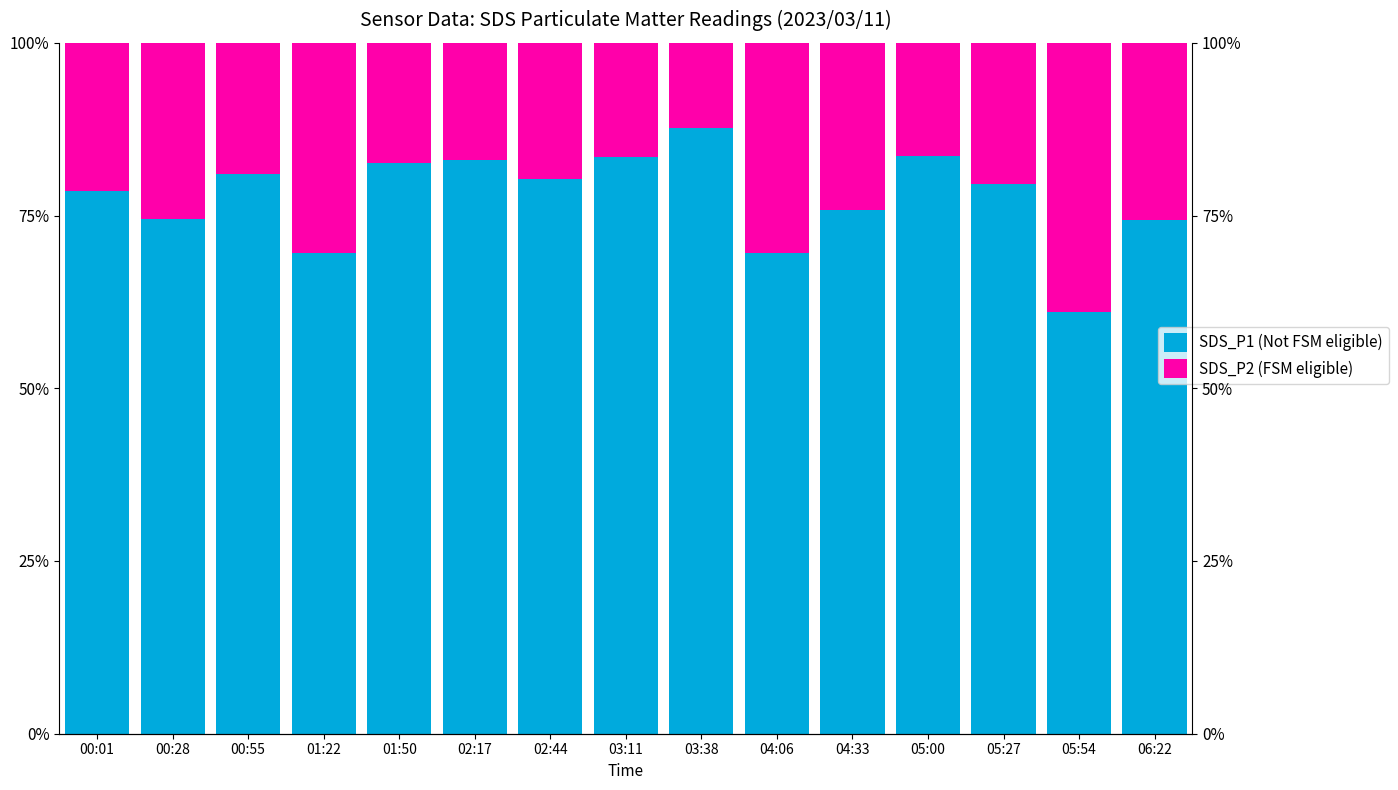

What is the approximate value of SDS_P1 (Not FSM eligible) at 00:01?

78.6